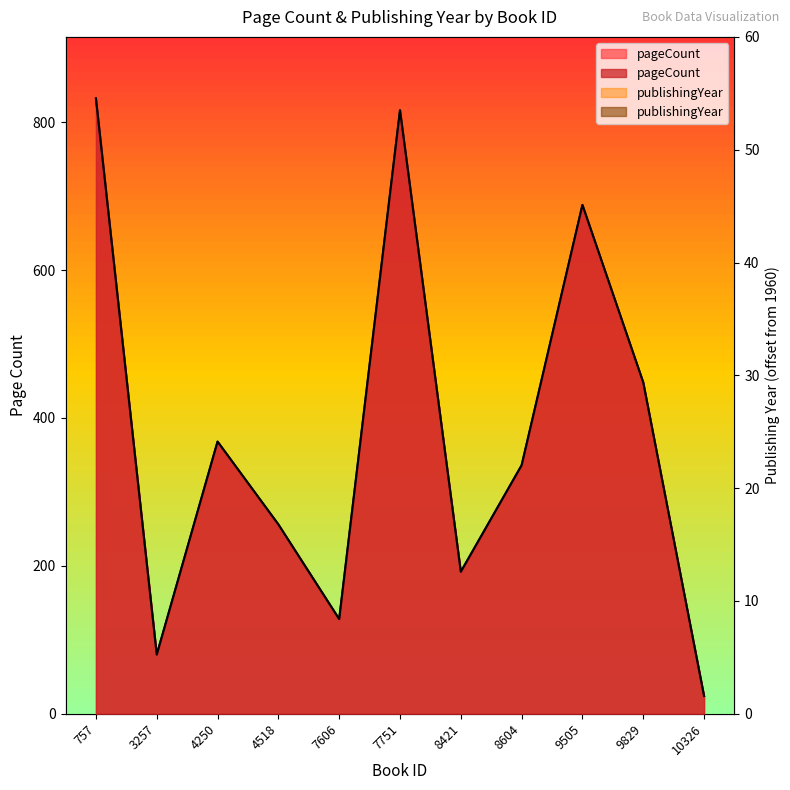

Is it true that publishingYear equals 3117 at 9829?

False